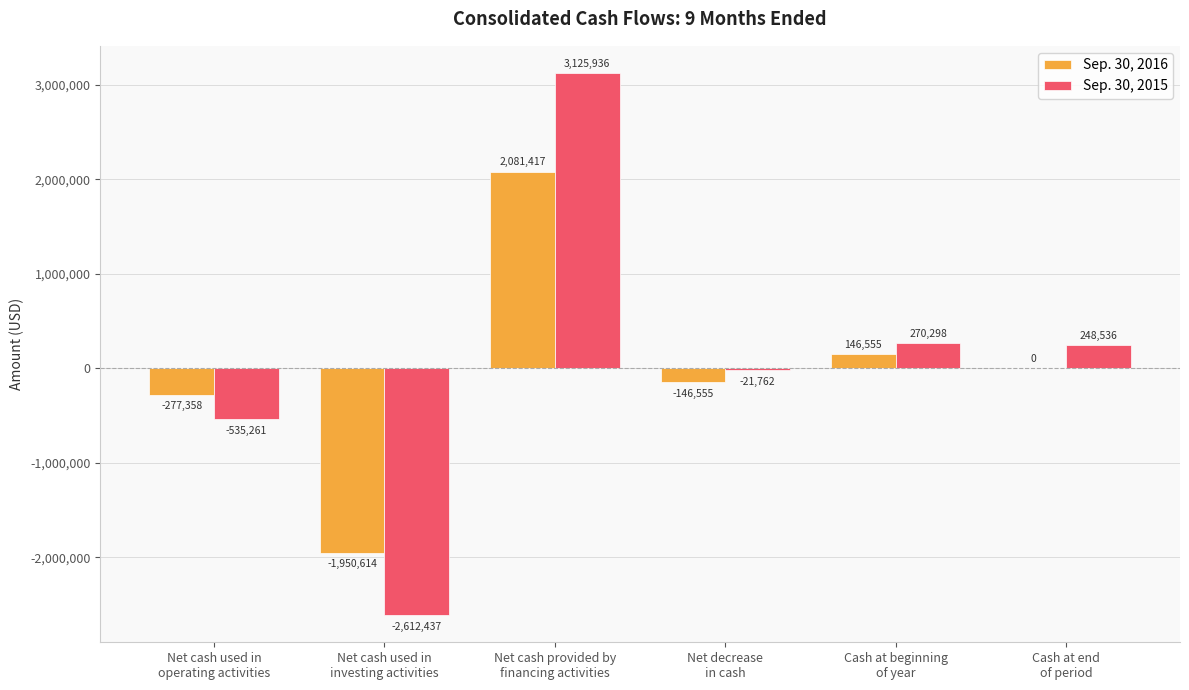

What is the maximum value shown in the chart?

3125936